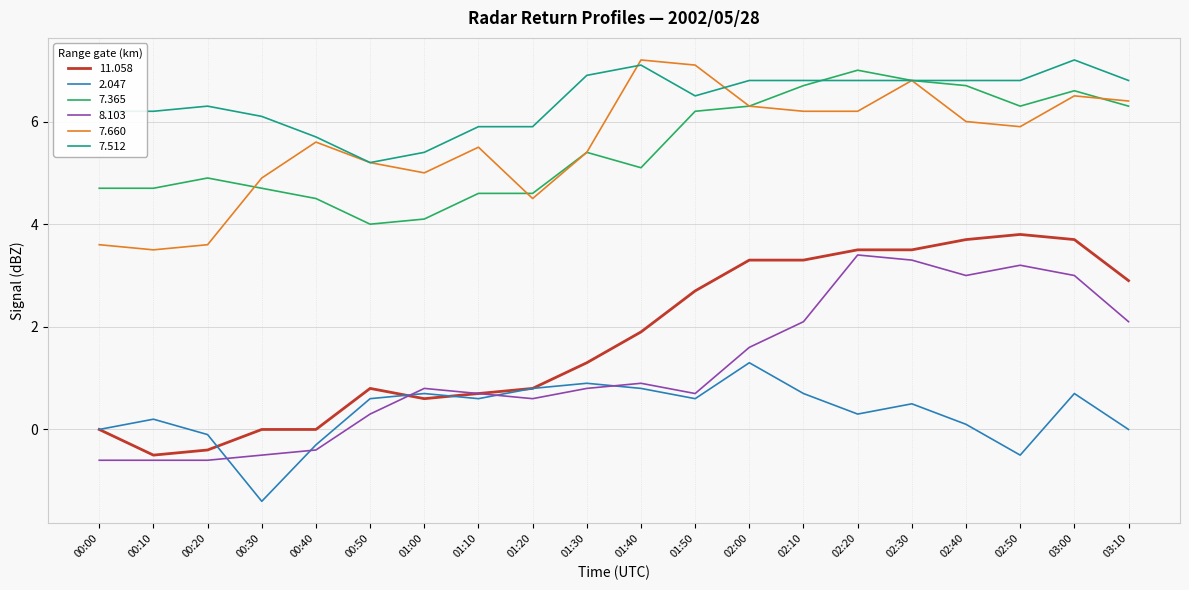

What is the difference between the highest and lowest values at 00:40?

6.1